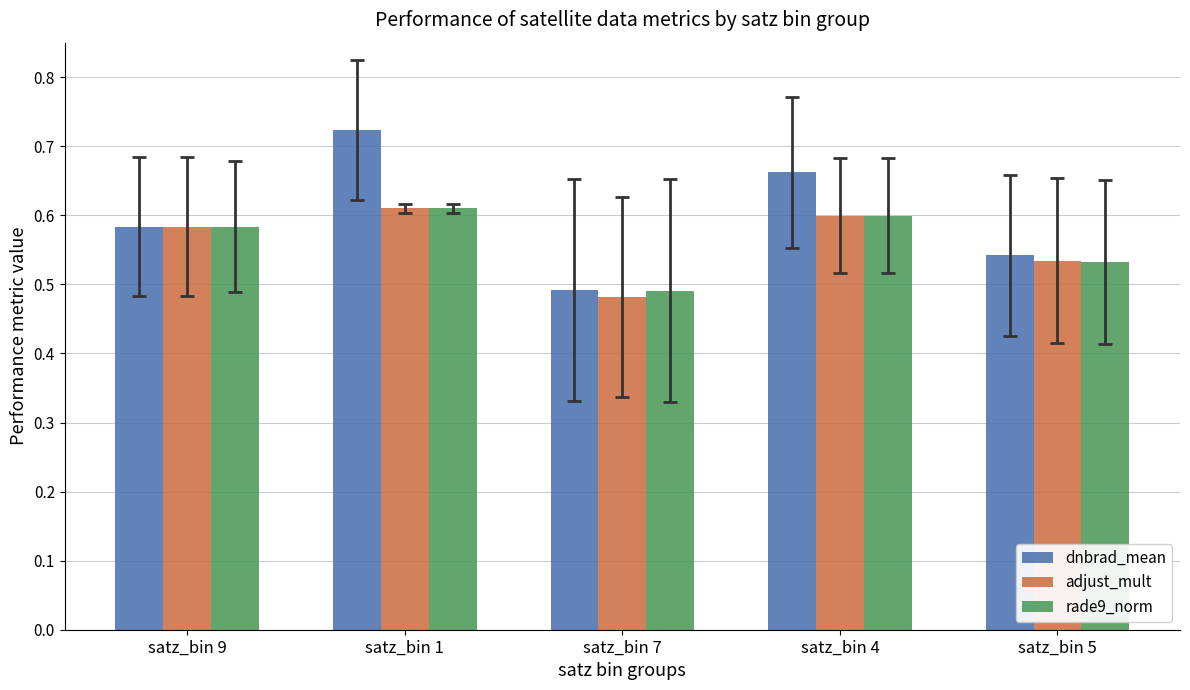

Which label corresponds to the smallest value in the chart?

satz_bin 7